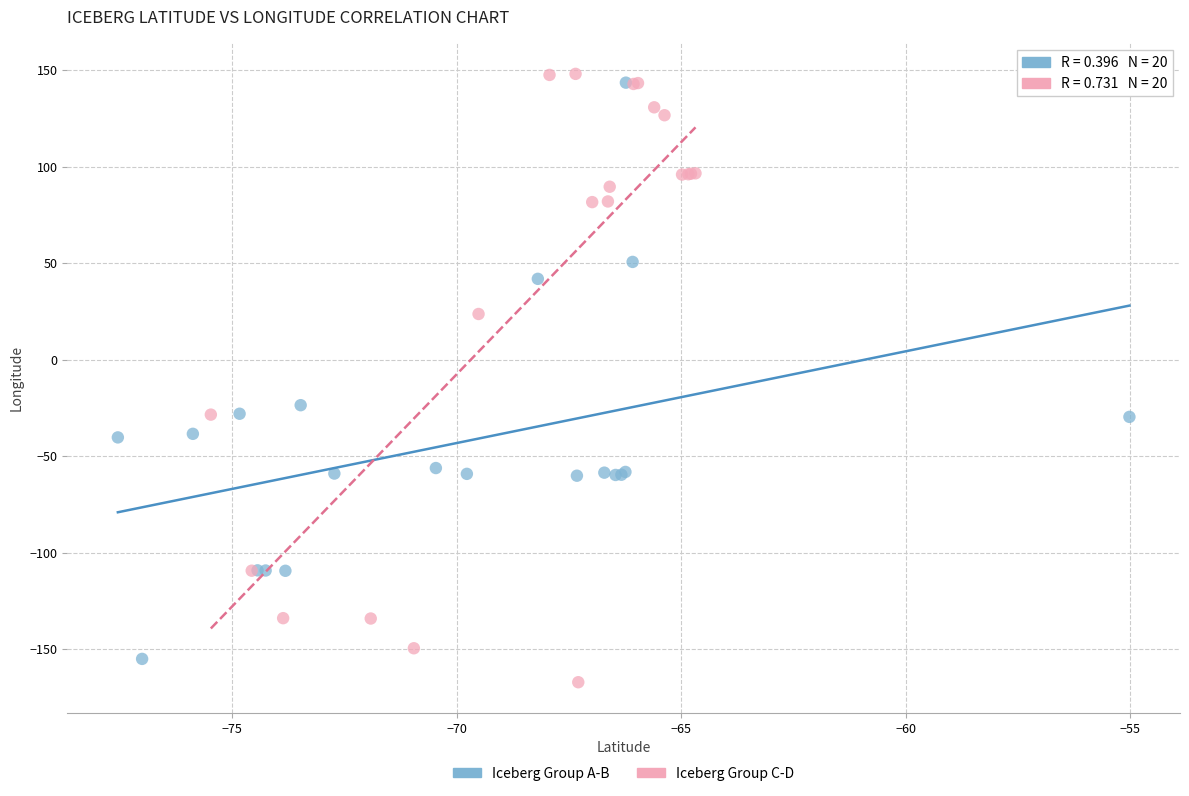

Which series has the widest spread of Y values?

Iceberg Group C-D